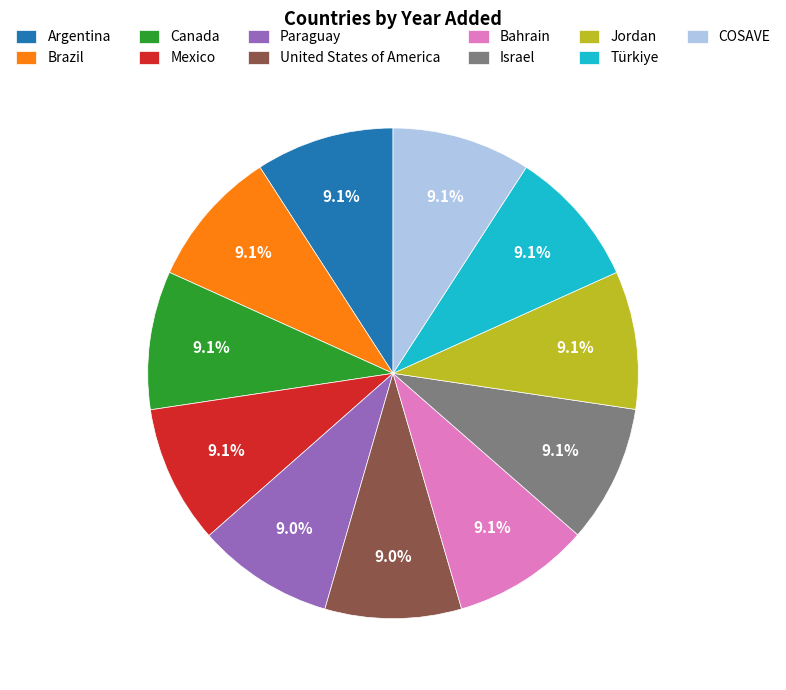

True or false: Argentina accounts for 21% of the total.

False